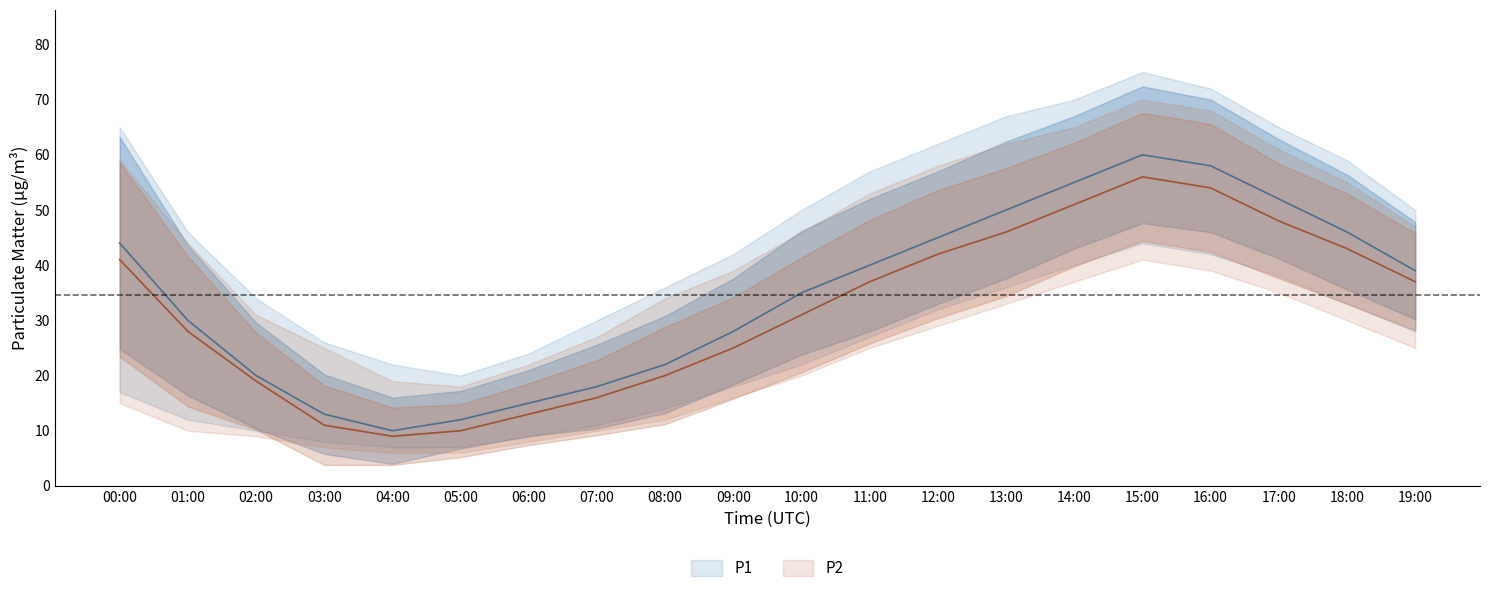

What is the maximum value shown in the chart?

75